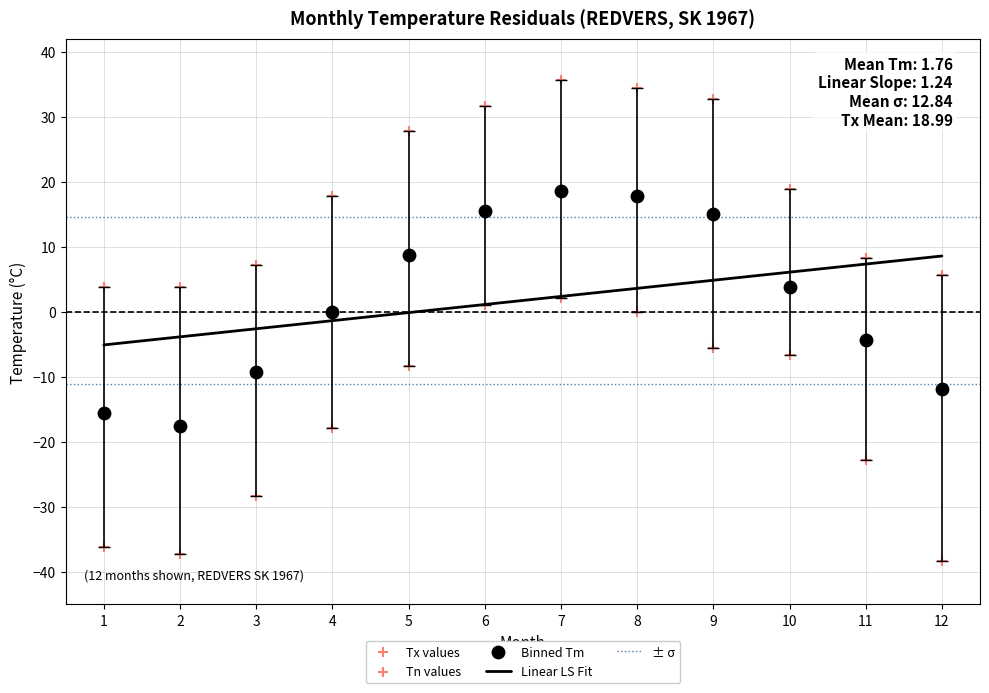

Count the number of points in this scatter plot.

36